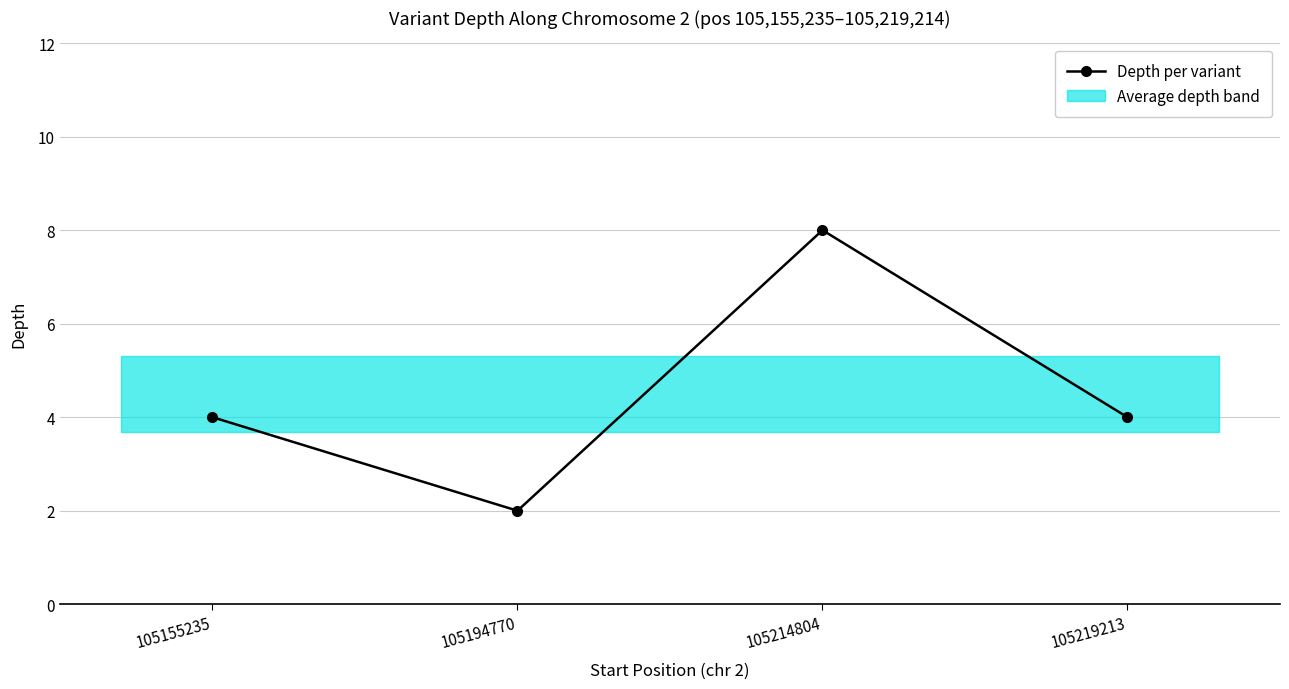

Where does the data first go above 4?

105214804